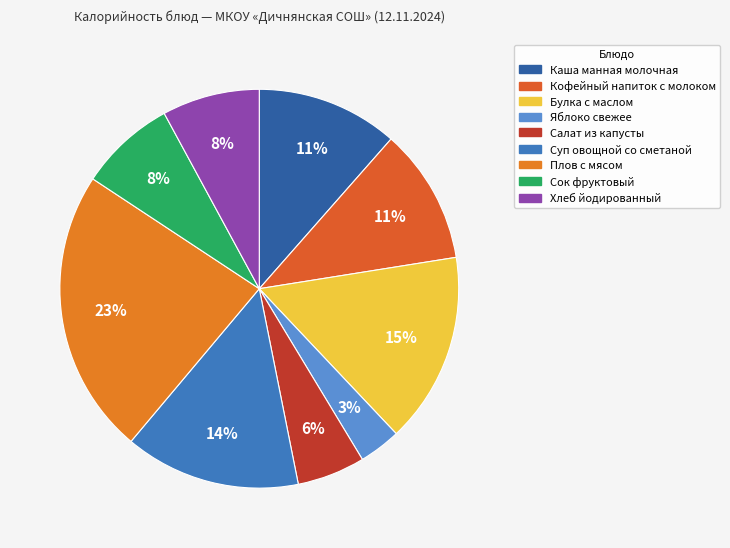

What is the ratio of the value at Суп овощной со сметаной to the value at Булка с маслом?

0.9